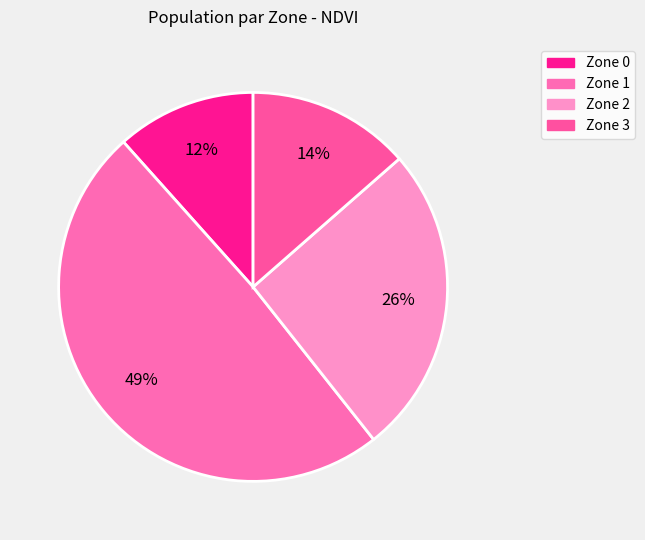

How many slices are in this pie chart?

4